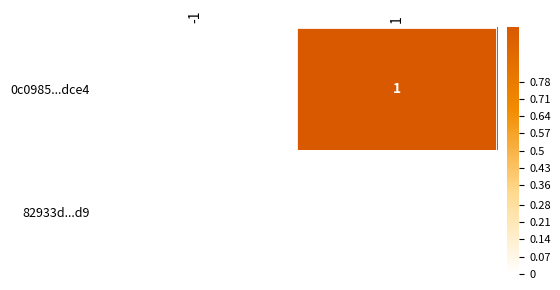

Is it true that 0c0985...dce4 equals 0 at 1?

False